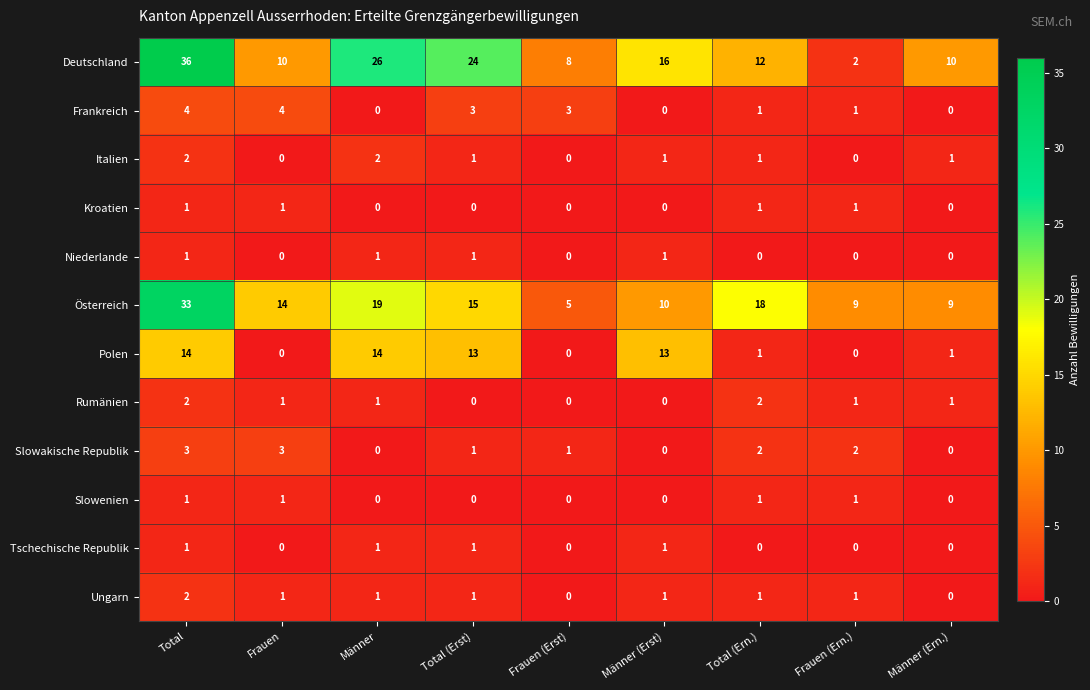

What is the greatest value displayed?

36